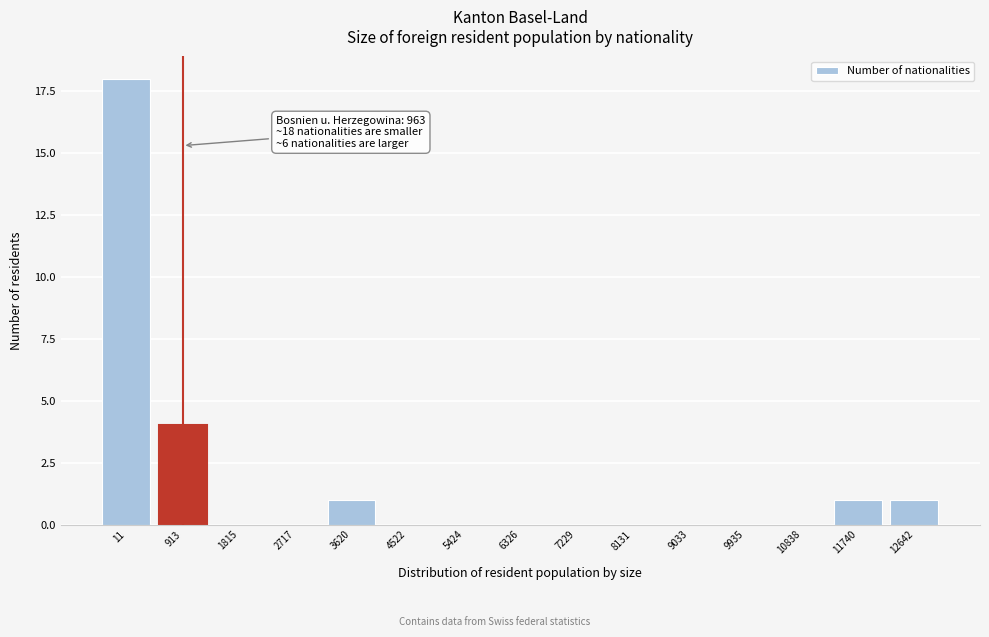

Reading left to right, list all the values displayed in this chart.

11=18	913=4	1815=0	2717=0	3620=1	4522=0	5424=0	6326=0	7229=0	8131=0	9033=0	9935=0	10838=0	11740=1	12642=1